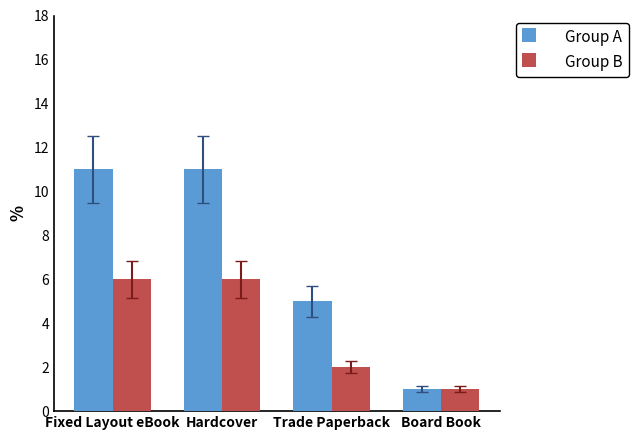

What are all the series names shown in the legend?

Group A, Group B